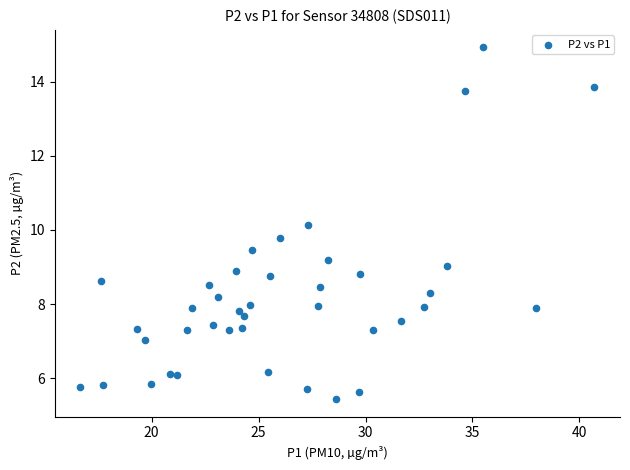

What is the range of X values (max minus min)?

24.0